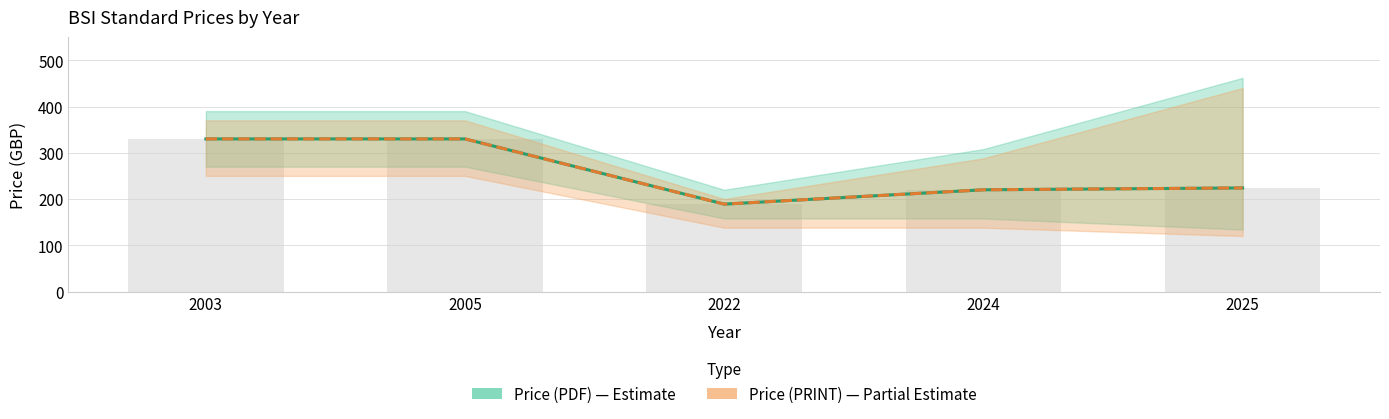

Which series has the widest spread of values?

Price (PDF)